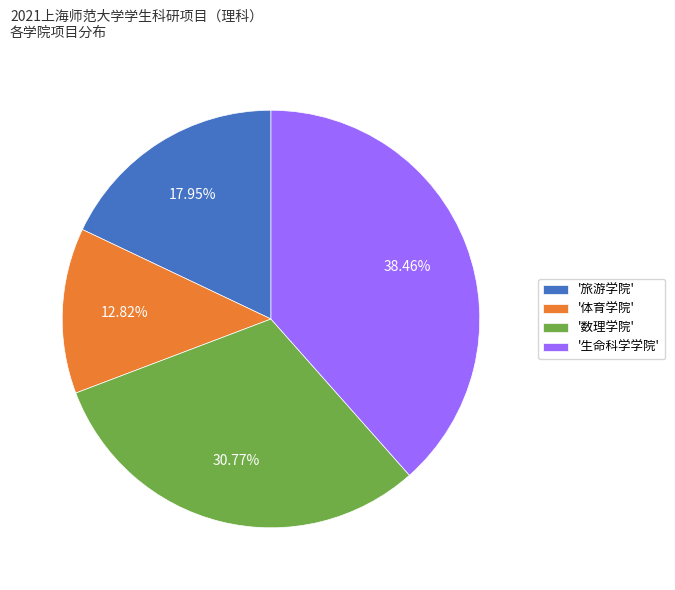

Which category has the smallest portion of the pie?

'体育学院'